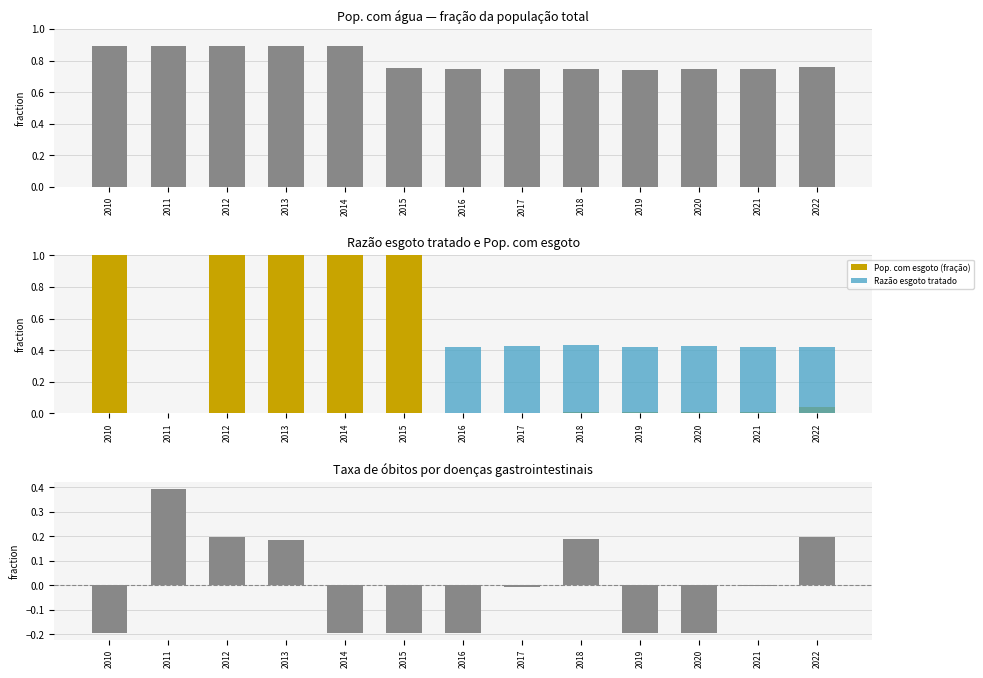

What is the value of the Pop. com água (fração) bar at the 5th from the left?

0.9